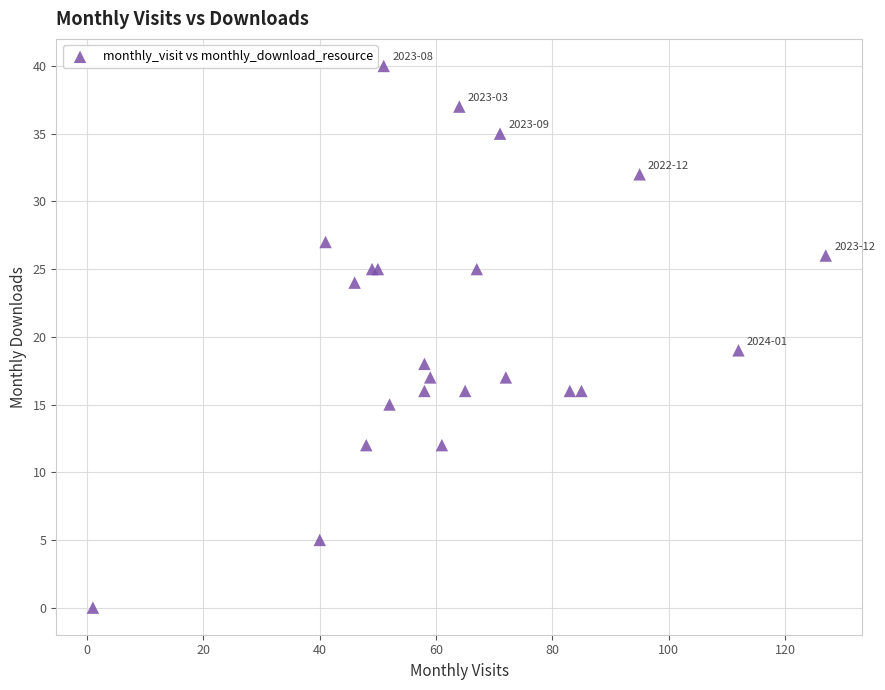

What Y value in the scatter plot is closest to 20?

19